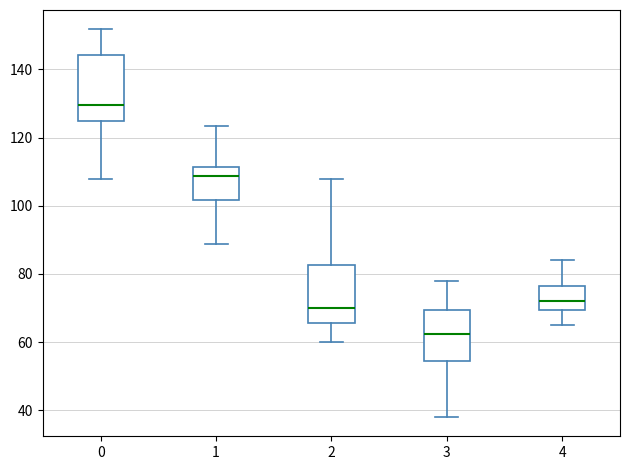

Which box is the tallest, from its lower edge to its upper edge?

0